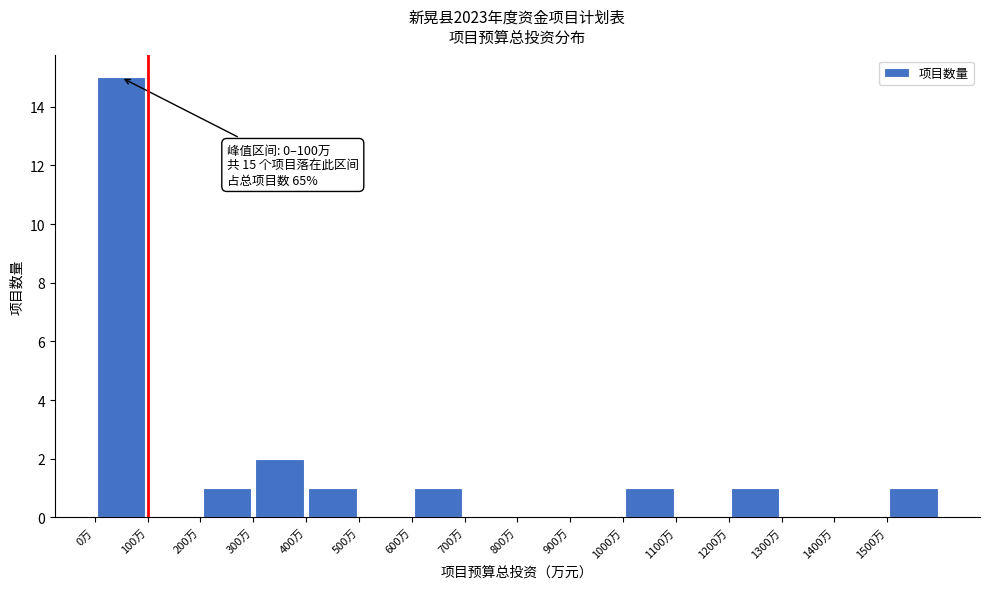

Which range on the x-axis has the tallest bar?

0 to 100